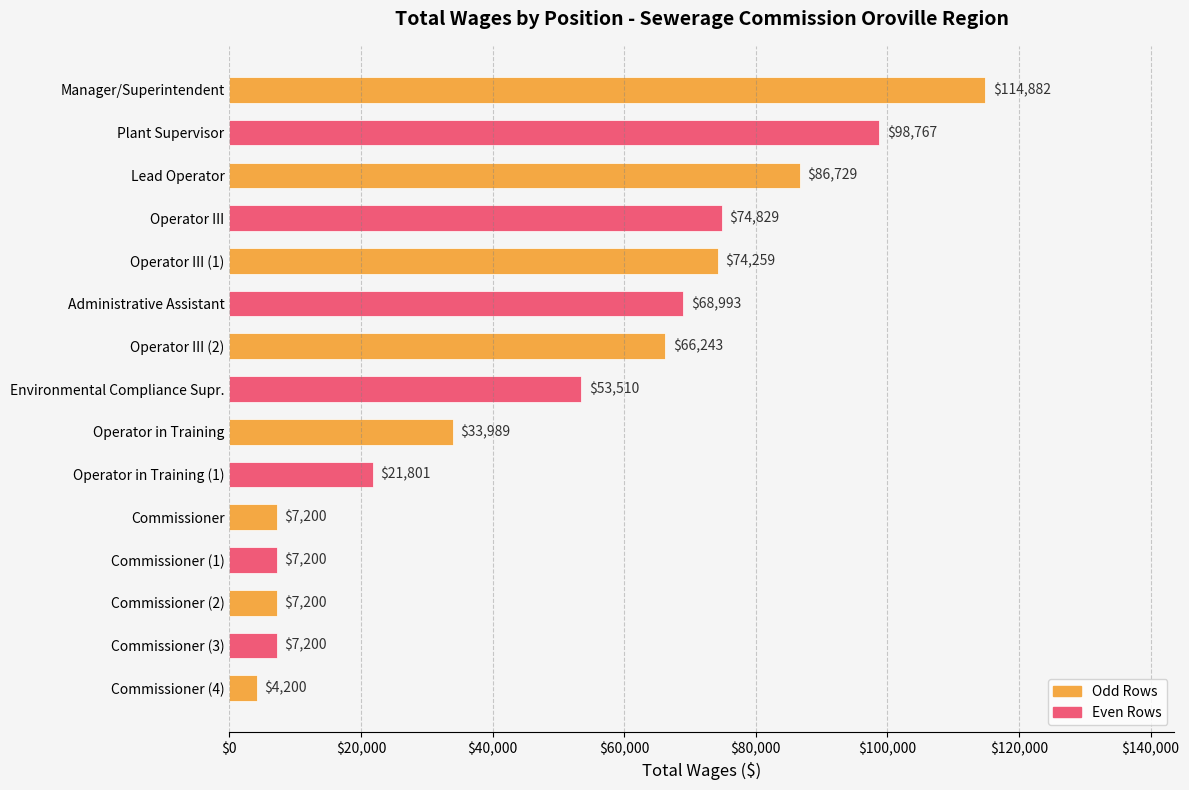

What is the maximum value shown in the chart?

114882